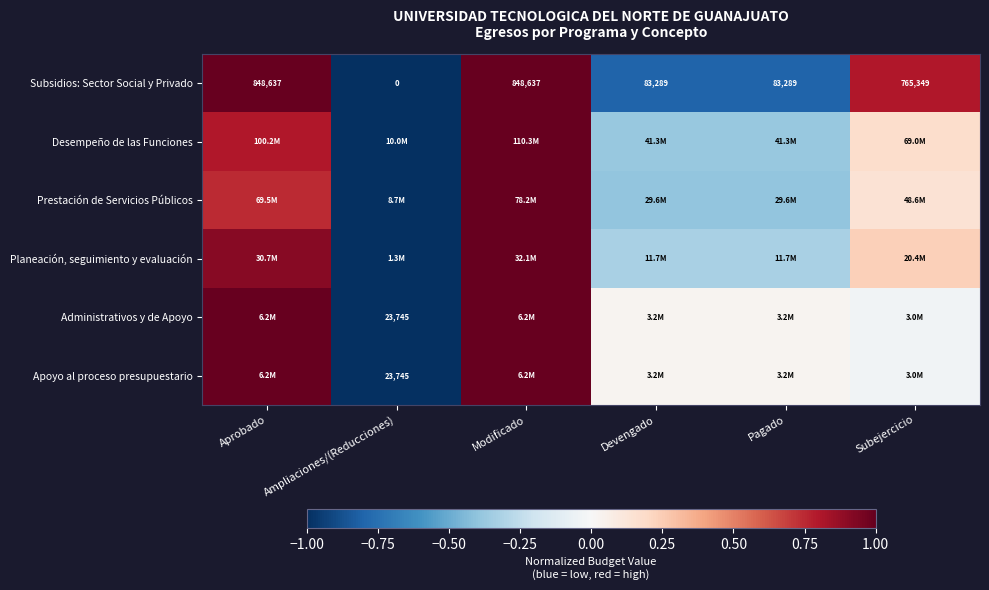

At which label does Subsidios: Sector Social y Privado reach its minimum?

Ampliaciones/(Reducciones)